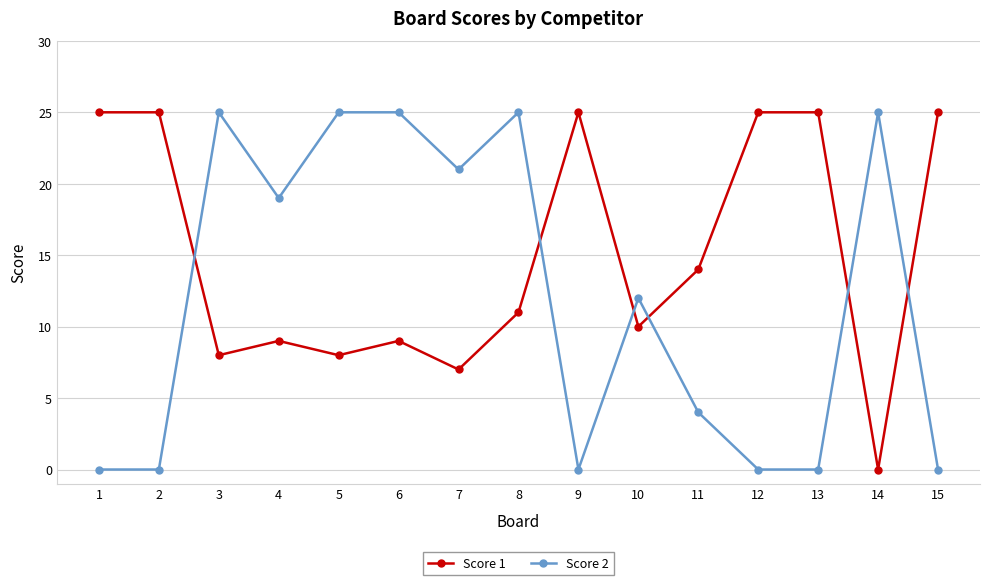

Where do Score 2 and Score 1 first cross each other?

2 and 3